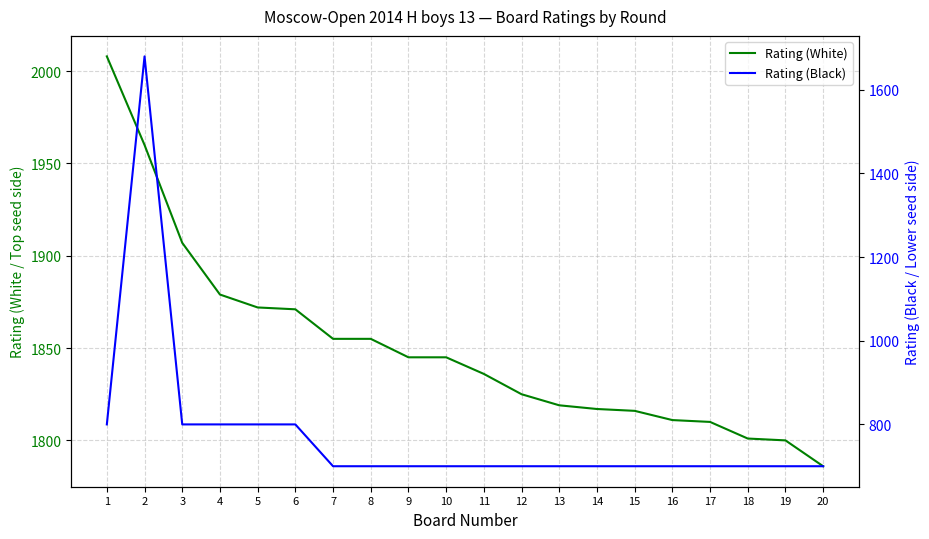

True or false: Rating (White) has more than 2 interior local peaks.

False